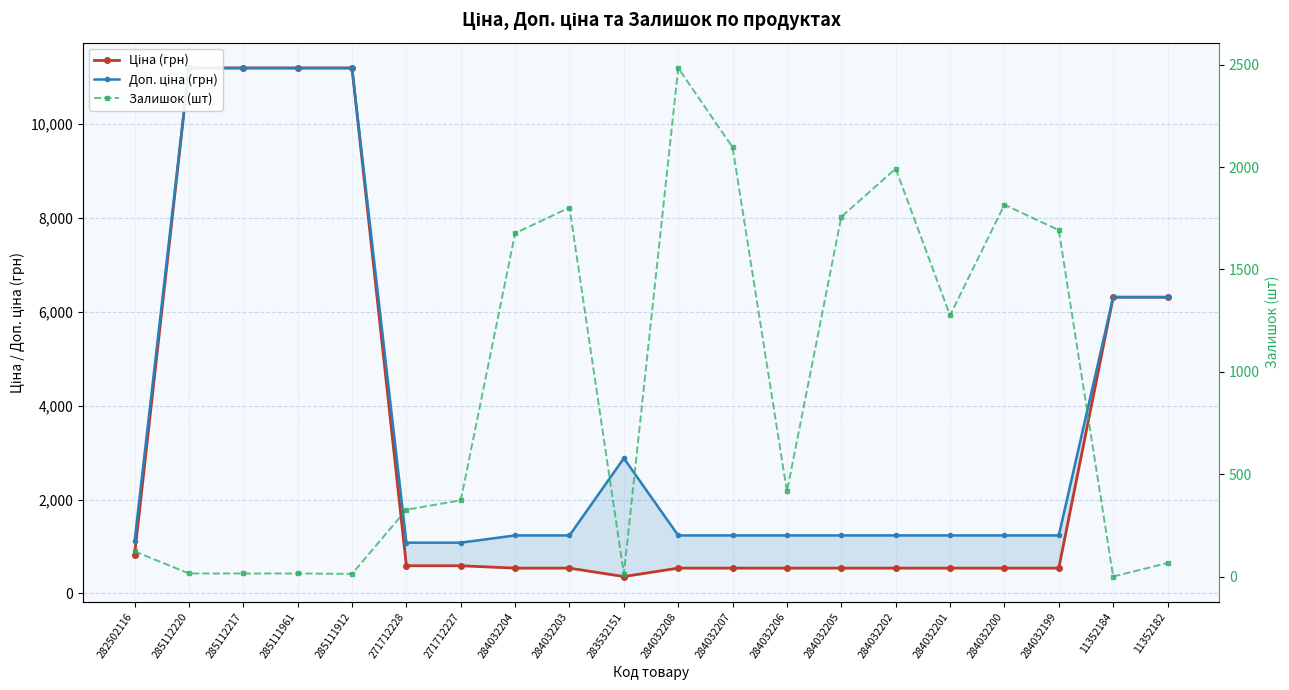

What is the label of the 4th point from the right?

284032200